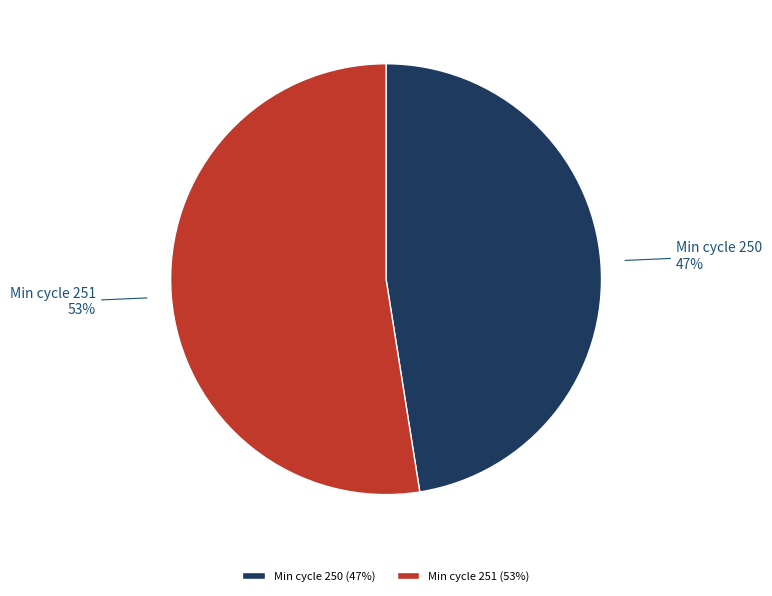

Do Min cycle 250 and Min cycle 251 together represent more than half of the pie?

Yes